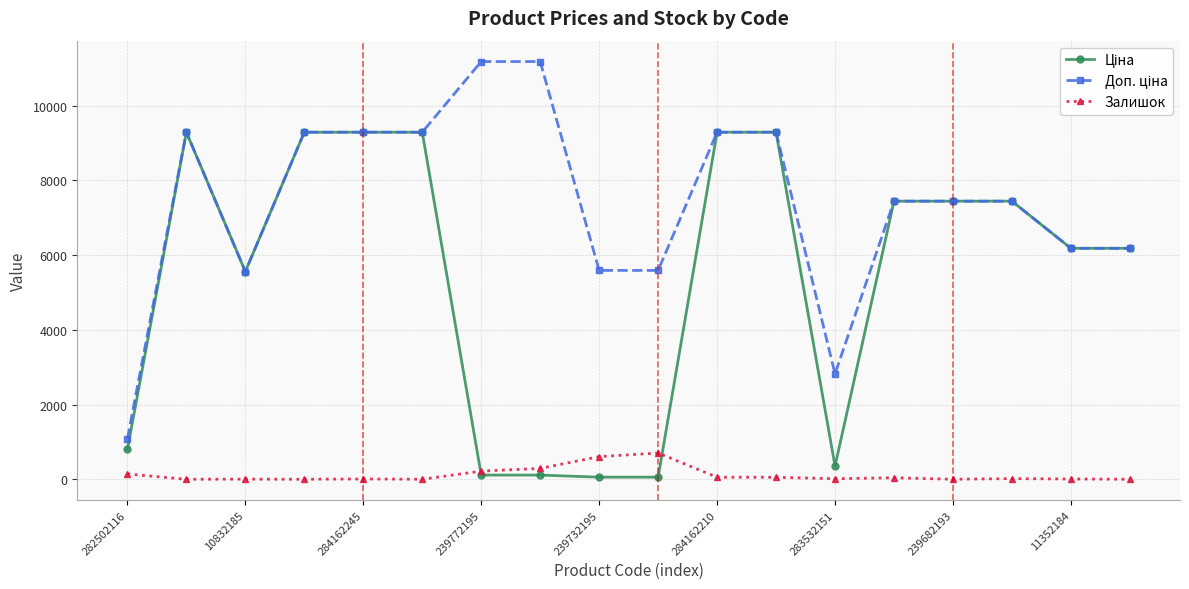

What is the greatest value displayed?

11182.0